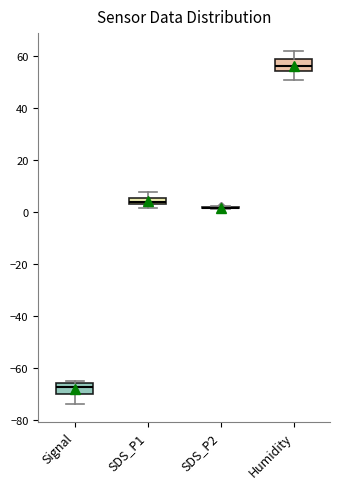

Where is the upper edge of the box for Signal on the y-axis? The values are not printed on the chart, so give them approximately, as read against the axis.

-66